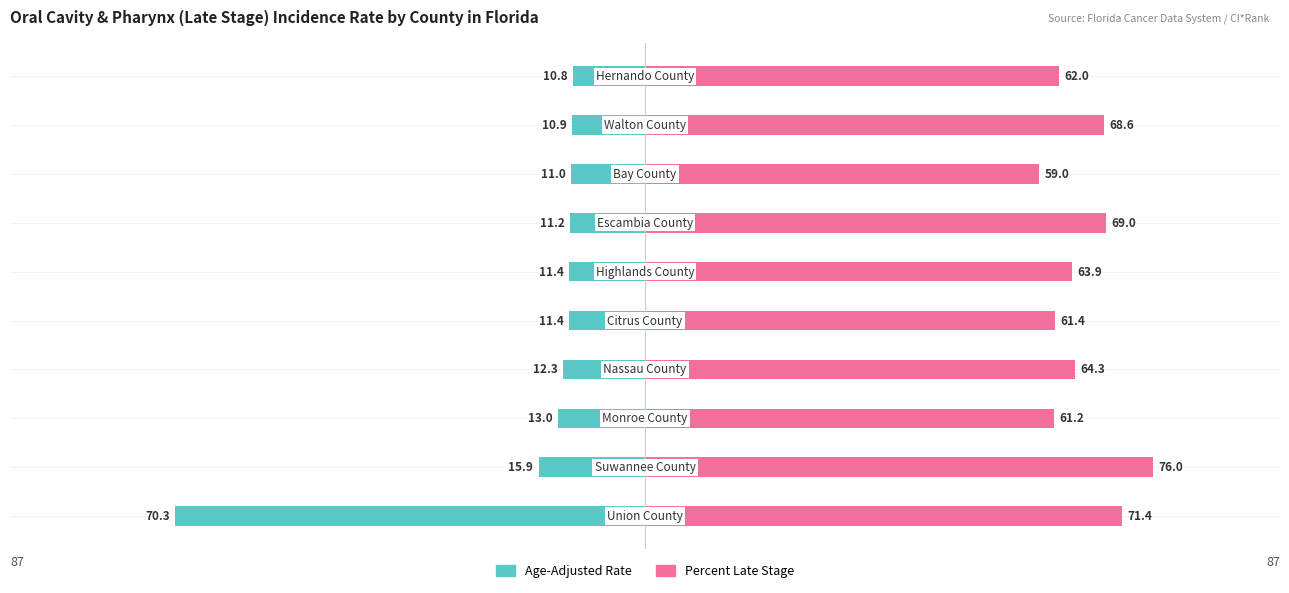

Reading left to right, list all the values displayed in this chart.

Age-Adjusted Rate: 0=-70.3	1=-15.9	2=-13.0	3=-12.3	4=-11.4	5=-11.4	6=-11.2	7=-11.0	8=-10.9	9=-10.8
Percent Late Stage: 0=71.4	1=76.0	2=61.2	3=64.3	4=61.4	5=63.9	6=69.0	7=59.0	8=68.6	9=62.0